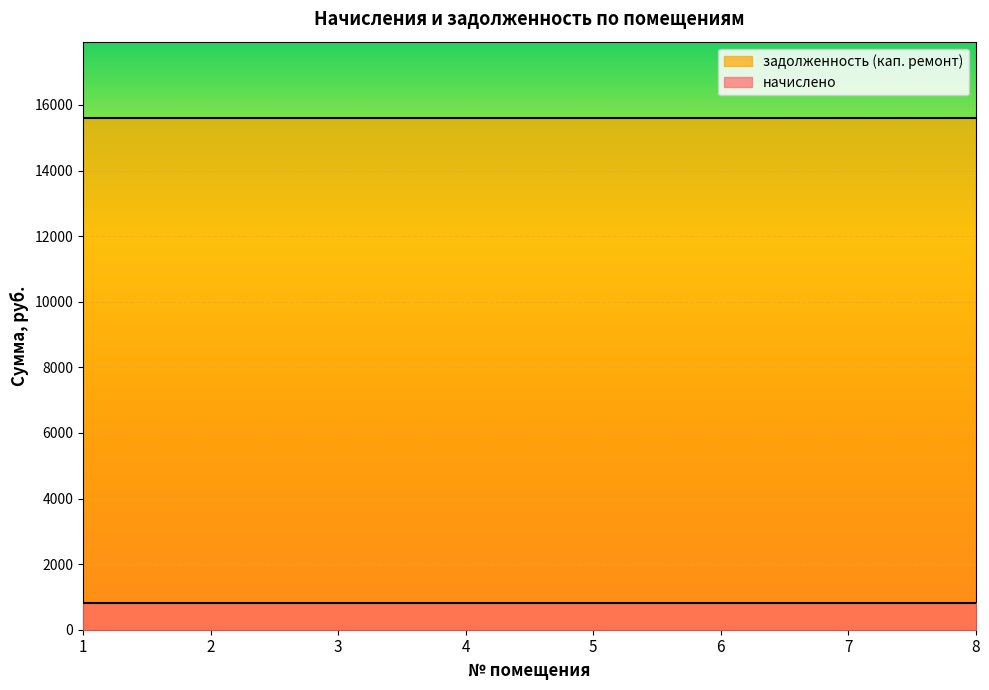

What is the difference between the highest and lowest values at 7?

14775.8